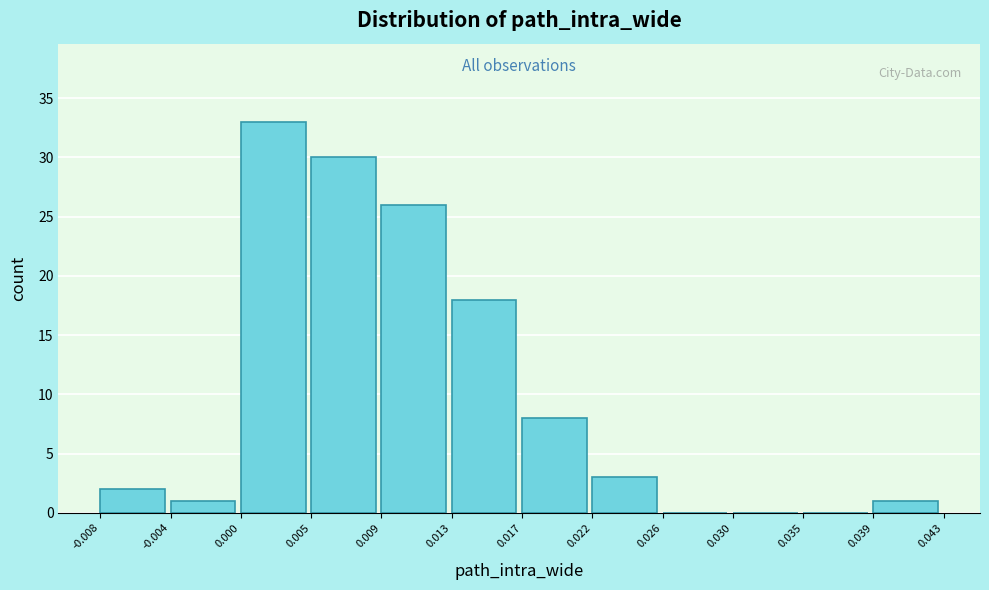

Reading left to right, transcribe this chart: for each bar, give the range it covers on the x-axis and its height. The values are not printed on the chart, so give them approximately, as read against the axis.

-0.008 to -0.004: 2
-0.004 to 0.000: 1
0.000 to 0.005: 33
0.005 to 0.009: 30
0.009 to 0.013: 26
0.013 to 0.017: 18
0.017 to 0.022: 8
0.022 to 0.026: 3
0.026 to 0.030: 0
0.030 to 0.035: 0
0.035 to 0.039: 0
0.039 to 0.043: 1